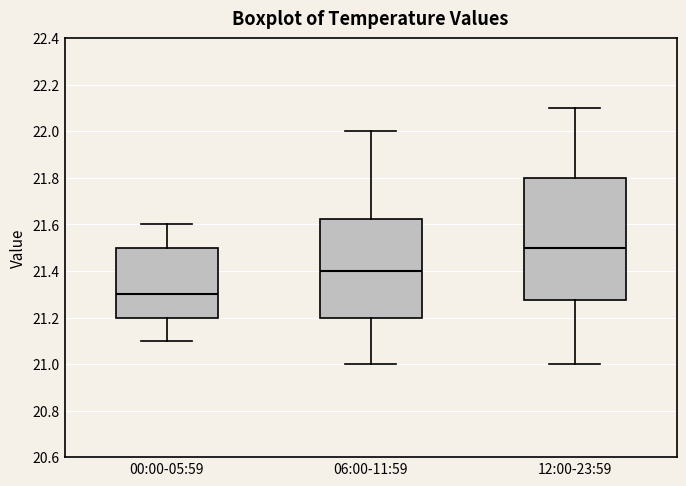

Reading left to right, read every box against the y-axis: the position of its median line, the range the box covers, and the ends of its whiskers. The values are not printed on the chart, so give them approximately, as read against the axis.

00:00-05:59: median 21.30, box 21.20 to 21.50, whiskers 21.10 to 21.60
06:00-11:59: median 21.40, box 21.20 to 21.62, whiskers 21.00 to 22.00
12:00-23:59: median 21.50, box 21.28 to 21.80, whiskers 21.00 to 22.10